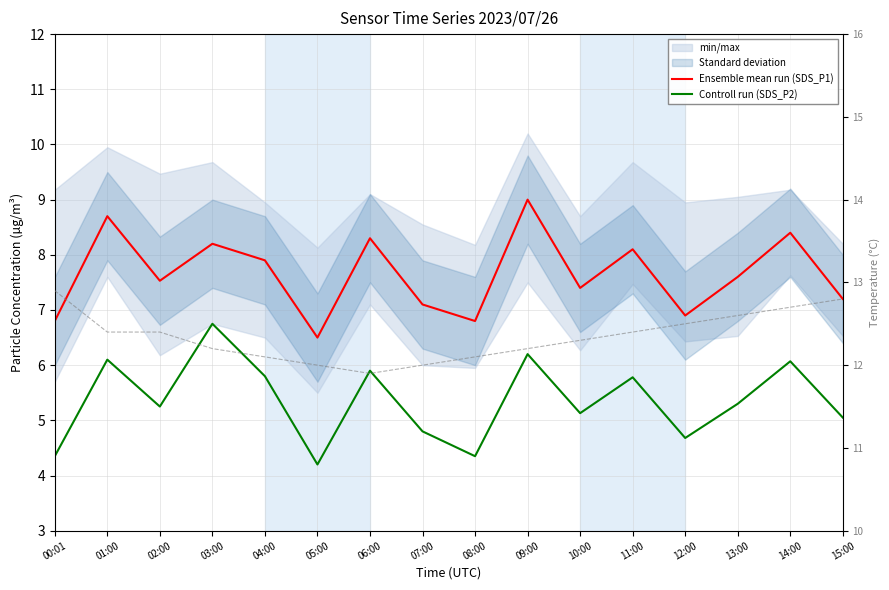

True or false: Temp and Ensemble mean run (SDS_P1) cross at least once.

False